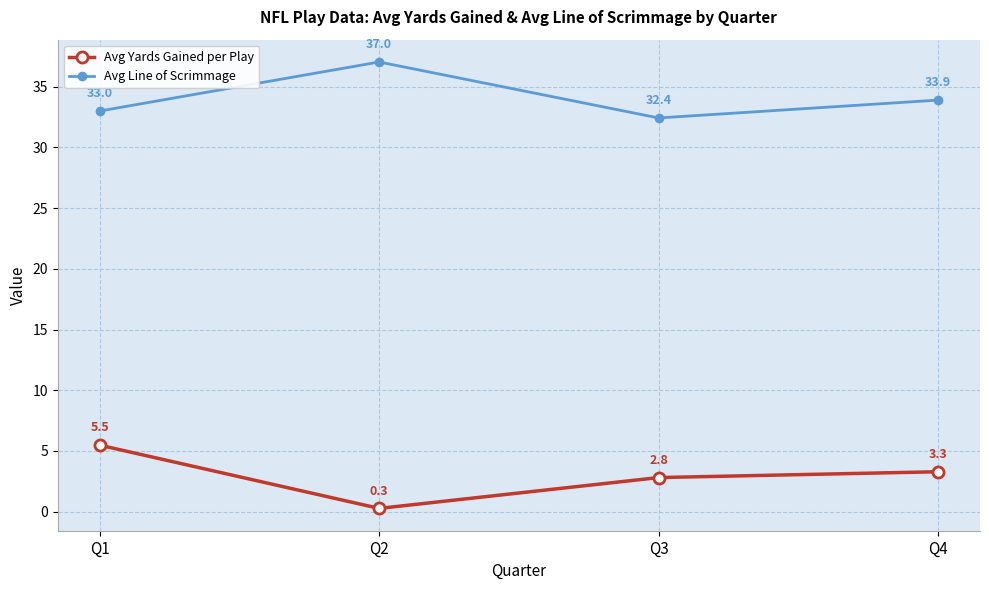

What is the difference between the Avg Yards Gained per Play values at Q2 and Q1?

5.2